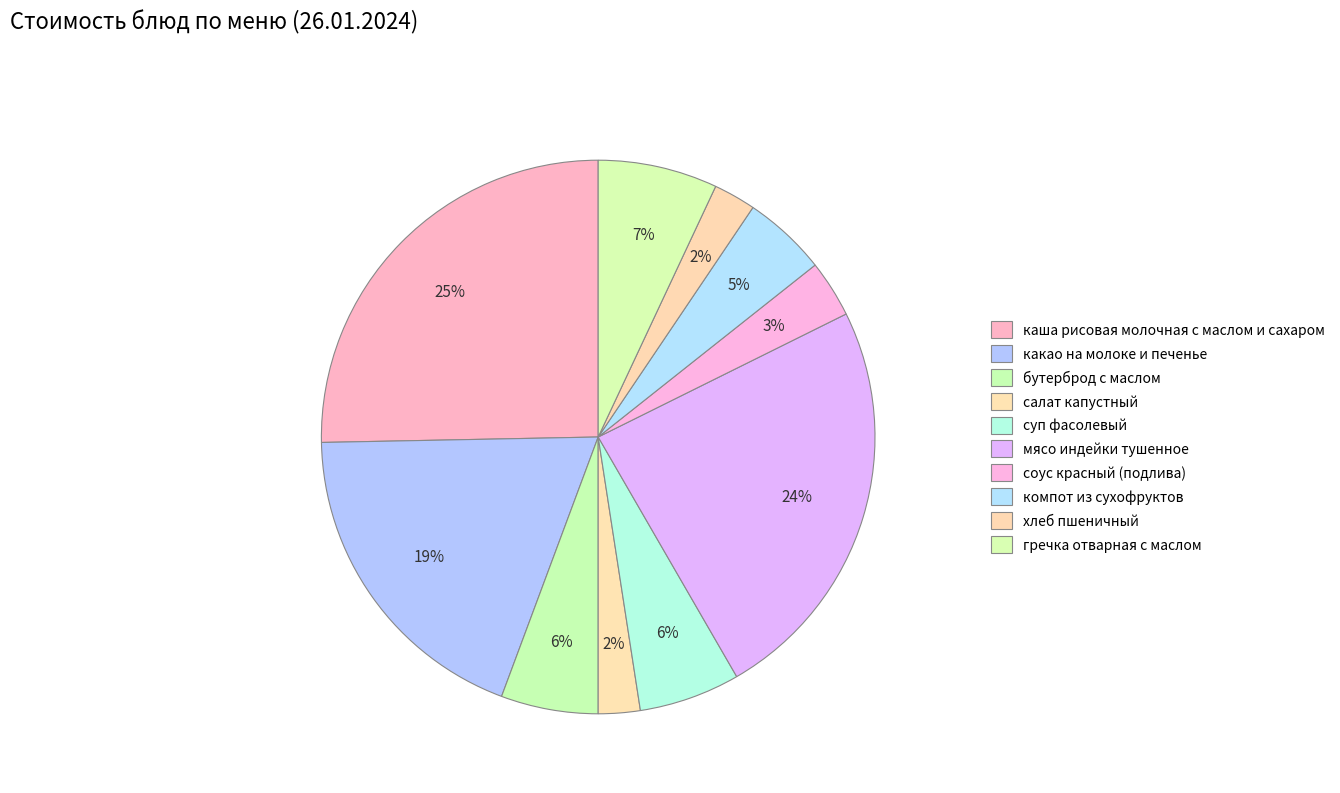

How many slices are in this pie chart?

10